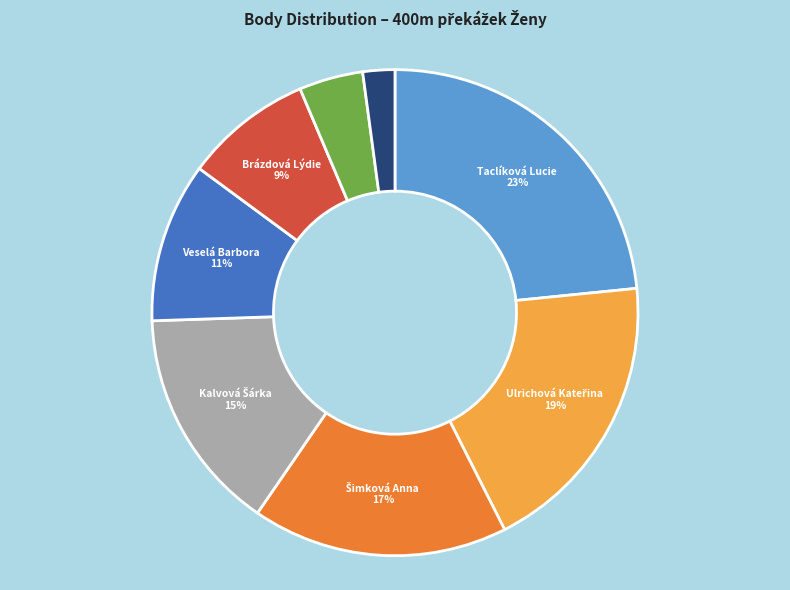

To the nearest percent, what is the difference between the largest and smallest slice percentages?

21%